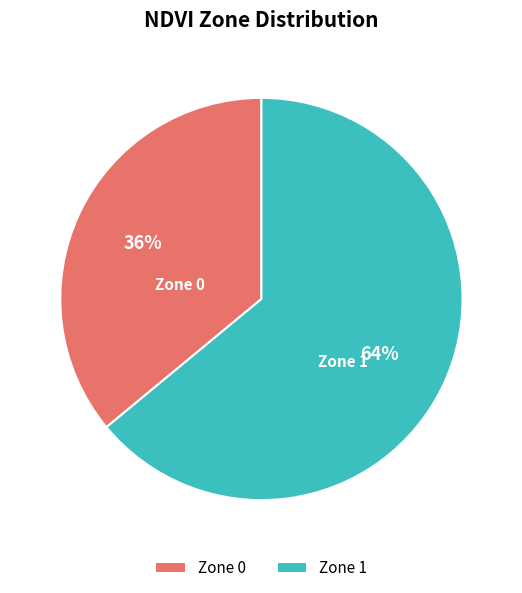

To the nearest percent, what is the difference between the Zone 0 and Zone 1 slice percentages?

28%